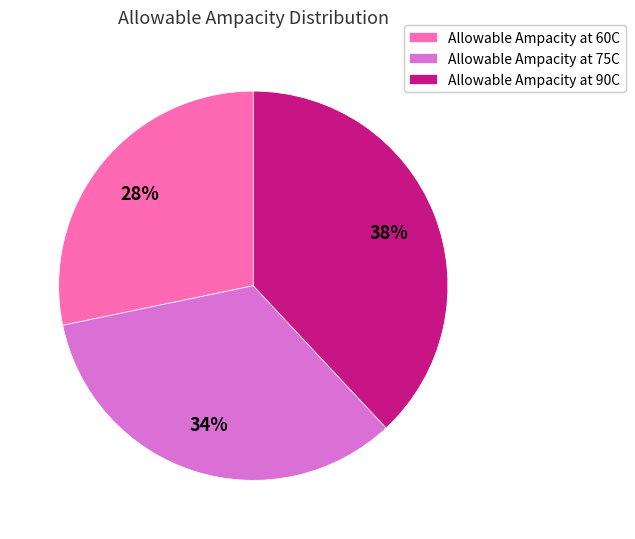

The Allowable Ampacity at 90C slice represents 38% of the pie. True or false?

True